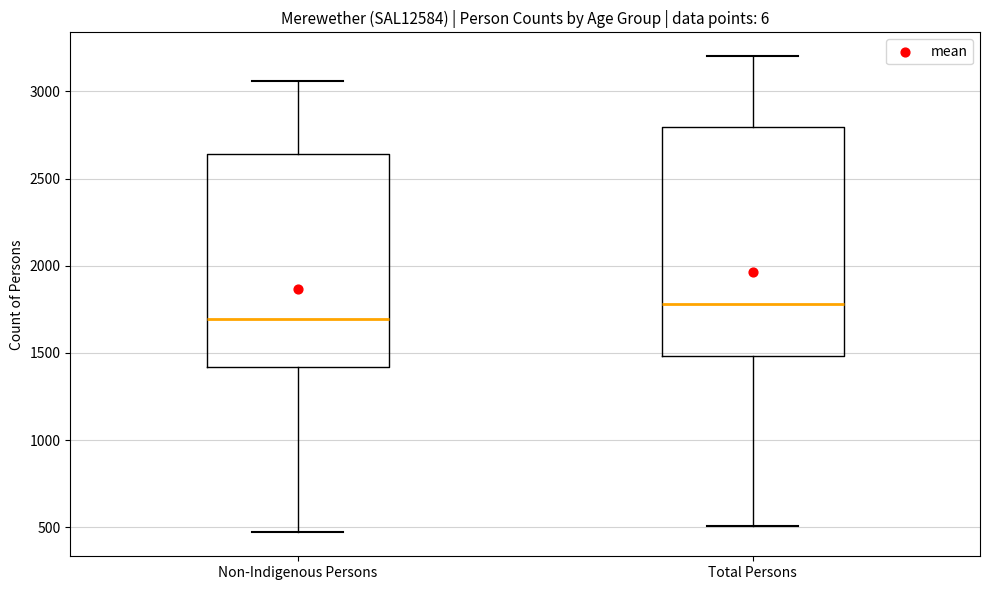

Comparing the boxes themselves (not the whiskers), which one is the tallest?

Total Persons